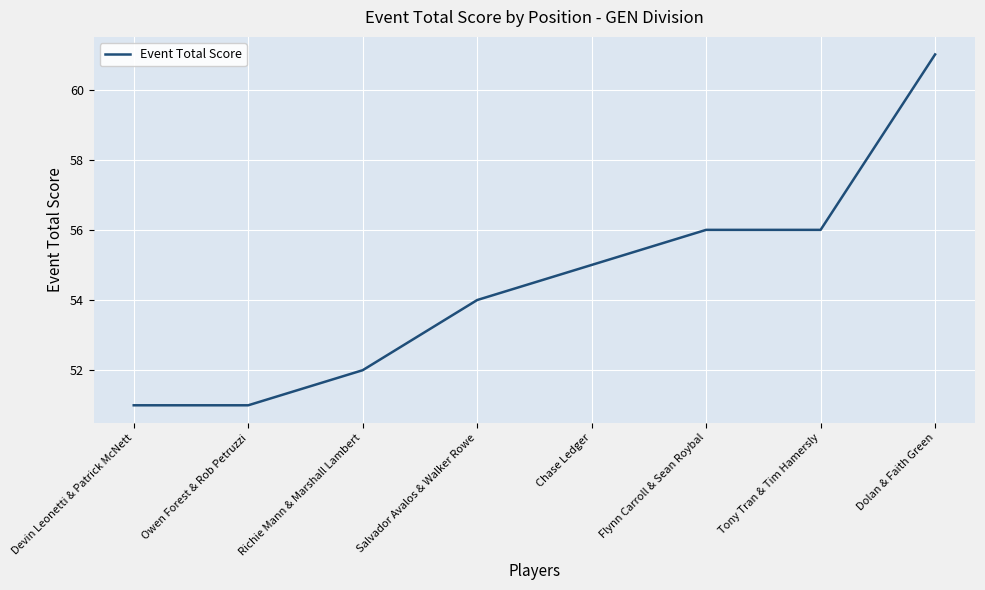

Does the chart have visible grid lines?

Yes